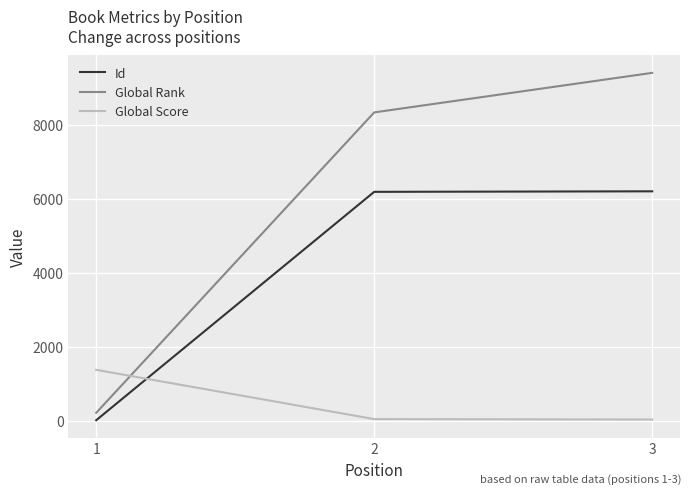

List the series in order of their peak value, lowest first.

Global Score, Id, Global Rank